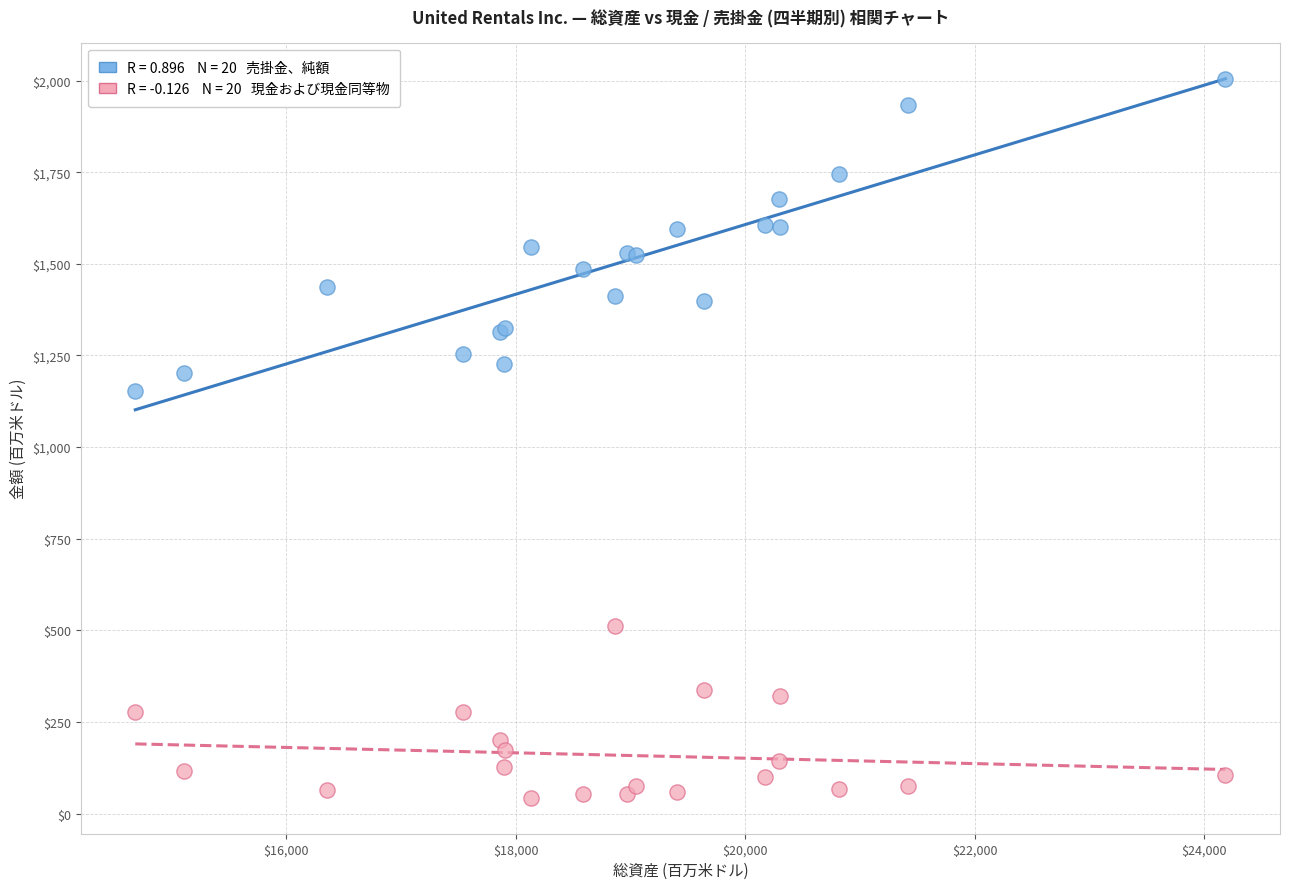

Across all series, what Y value is closest to 1023?

1154